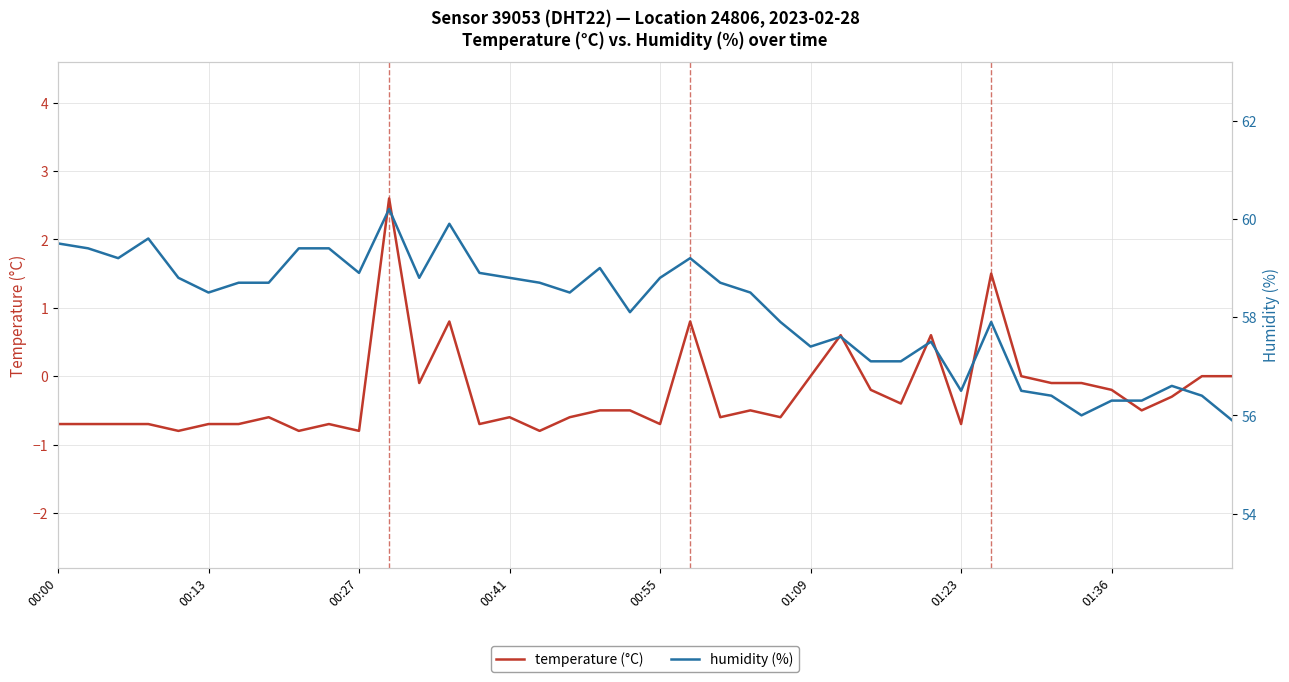

Reading left to right, what are all the values shown in this chart?

temperature (°C): -0.7	-0.7	-0.7	-0.7	-0.8	-0.7	-0.7	-0.6	-0.8	-0.7	-0.8	2.6	-0.1	0.8	-0.7	-0.6	-0.8	-0.6	-0.5	-0.5	-0.7	0.8	-0.6	-0.5	-0.6	0.0	0.6	-0.2	-0.4	0.6	-0.7	1.5	0.0	-0.1	-0.1	-0.2	-0.5	-0.3	0.0	0.0
humidity (%): 59.5	59.4	59.2	59.6	58.8	58.5	58.7	58.7	59.4	59.4	58.9	60.2	58.8	59.9	58.9	58.8	58.7	58.5	59.0	58.1	58.8	59.2	58.7	58.5	57.9	57.4	57.6	57.1	57.1	57.5	56.5	57.9	56.5	56.4	56.0	56.3	56.3	56.6	56.4	55.9